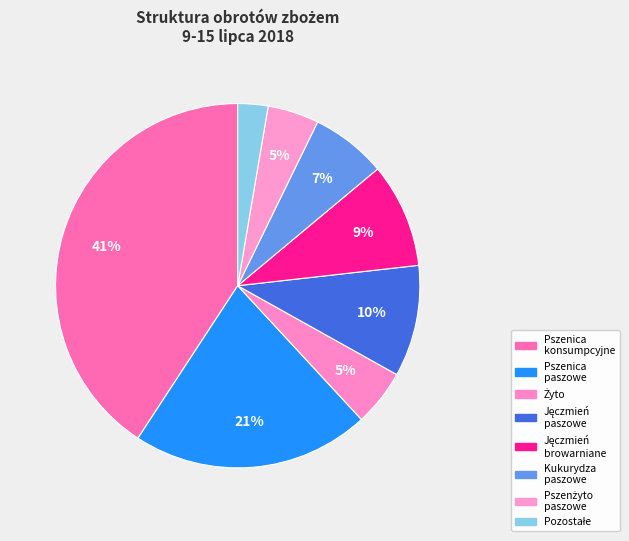

How many segments does this pie chart have?

8